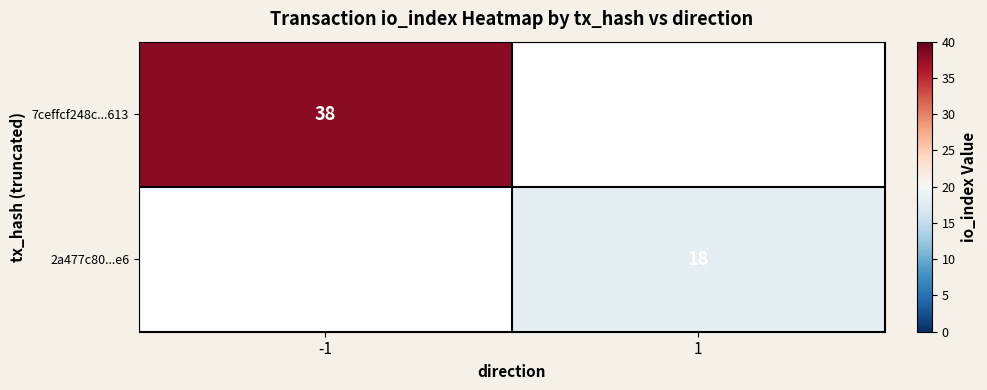

True or false: 2a477c80...e6 has a value of 4 at 1.

False